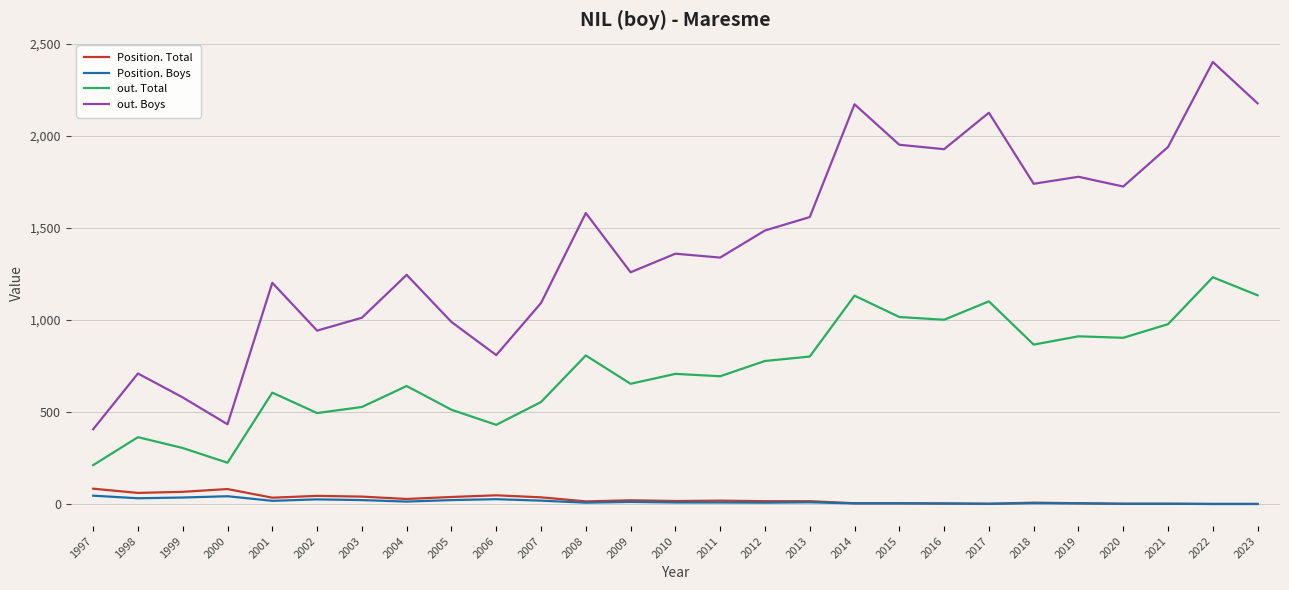

At which label does out. Boys reach its peak?

2022